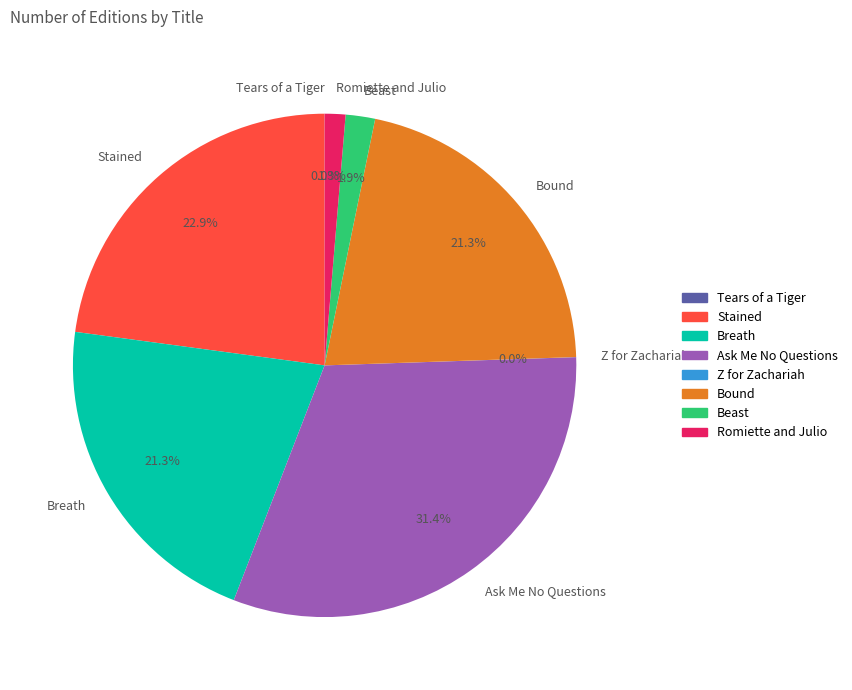

Which slice is the largest?

Ask Me No Questions